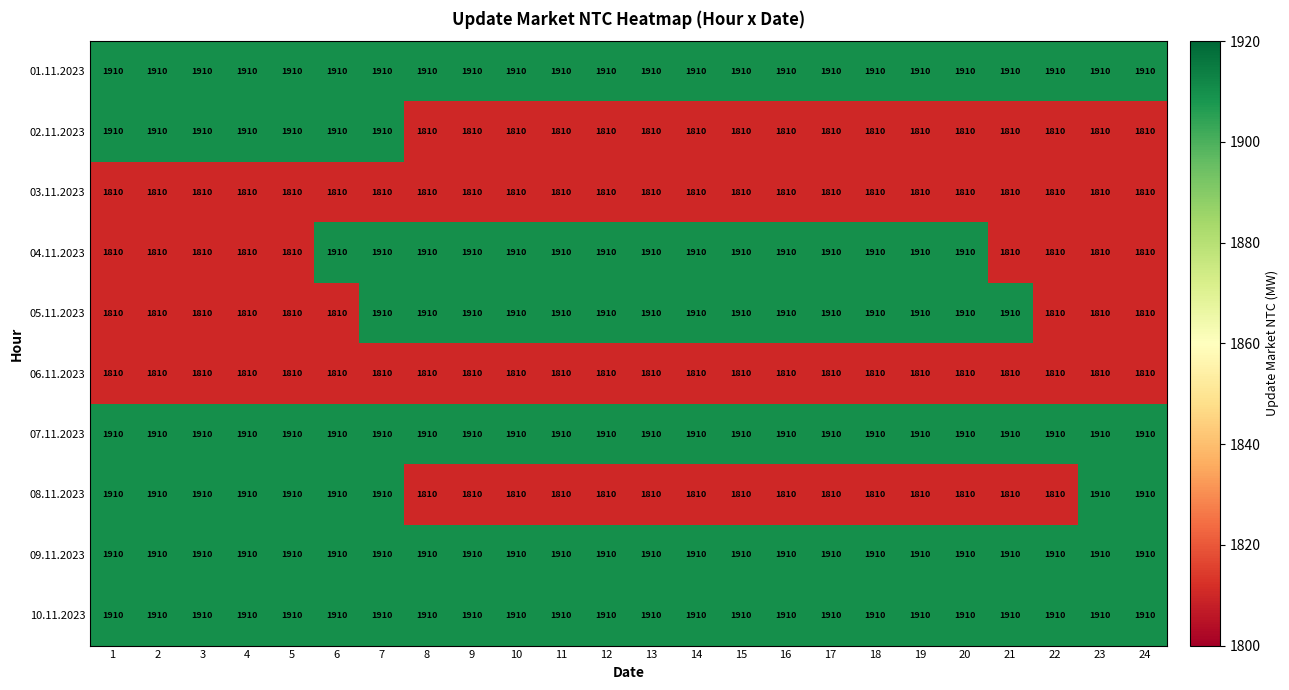

What is the total value across all series at 6?

18800